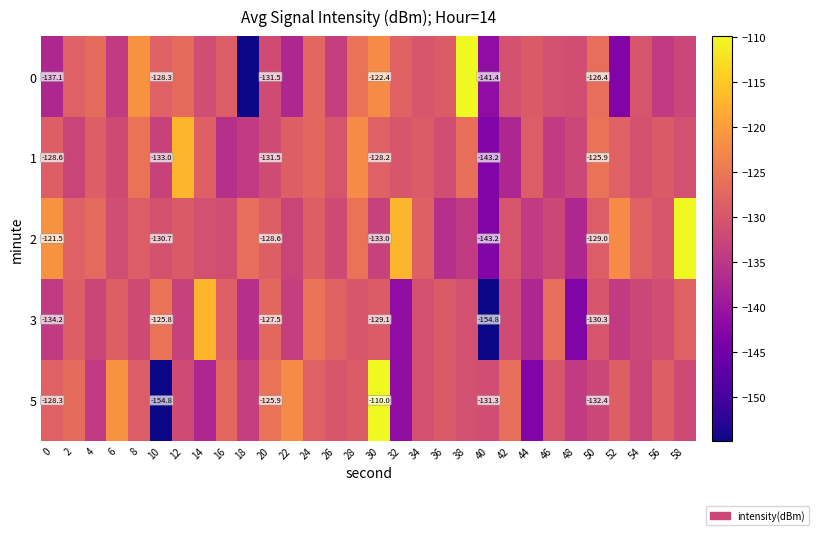

List the series in order of their peak value, highest first.

0, 2, 5, 1, 3